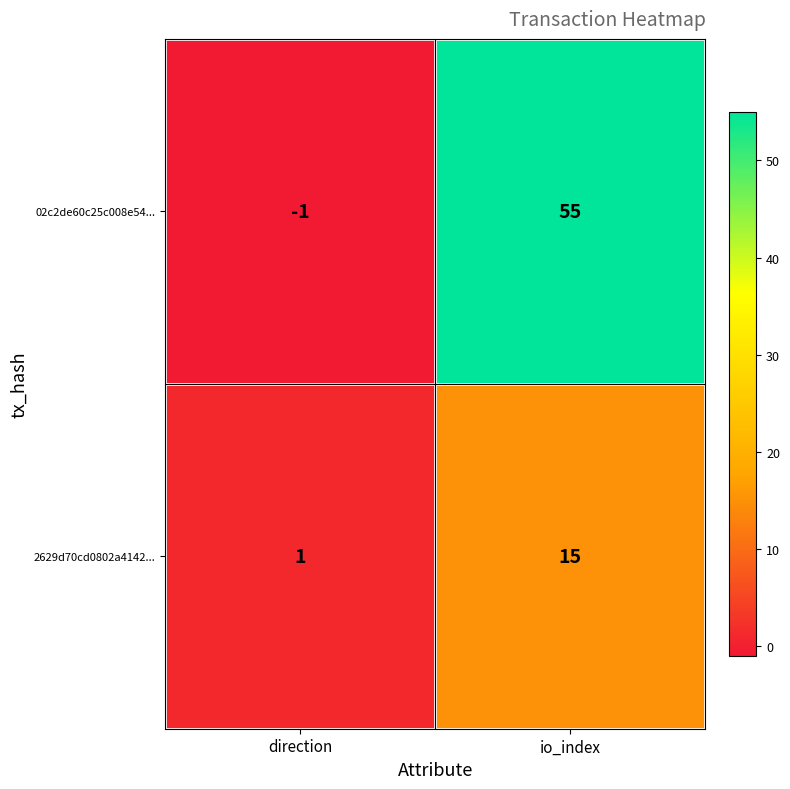

List the series in order of their peak value, lowest first.

2629d70cd0802a4142..., 02c2de60c25c008e54...